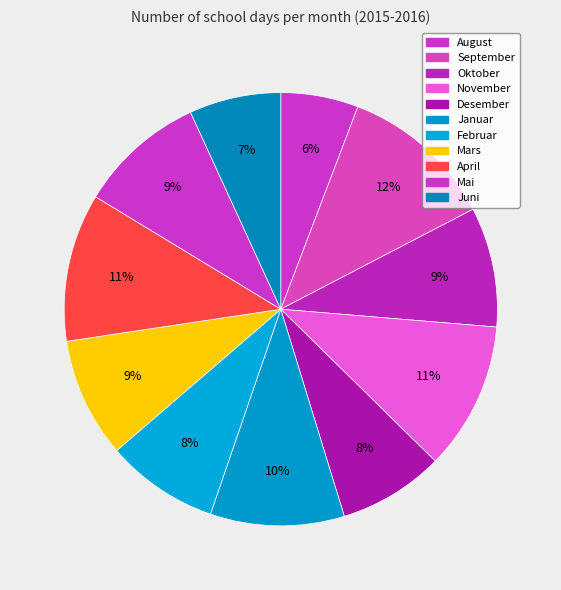

How many segments does this pie chart have?

11